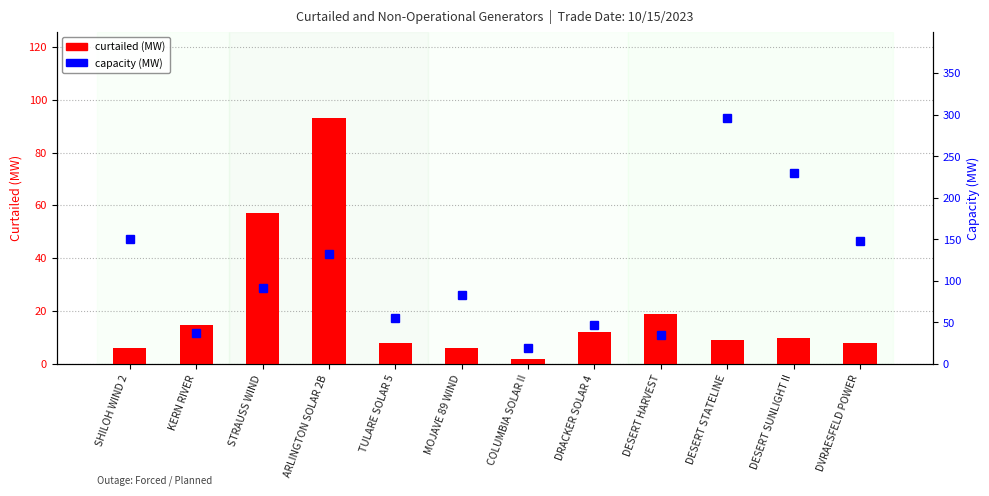

At how many categories does at least one series exceed 143?

4